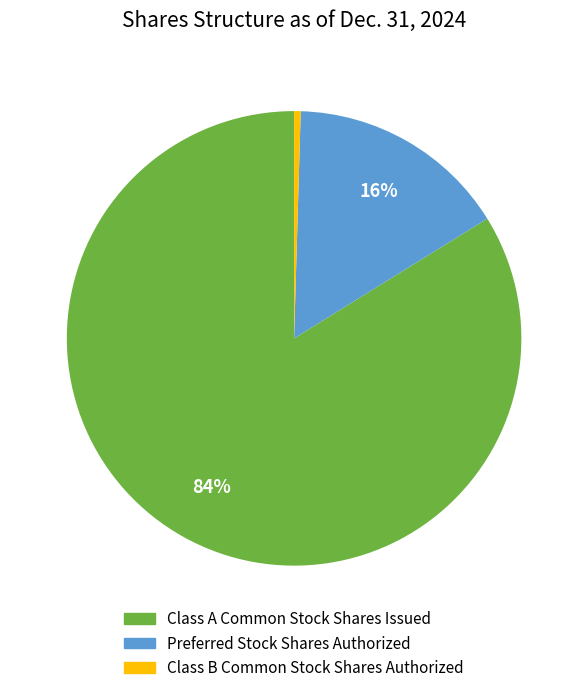

To the nearest percent, what is the combined percentage of Class A Common Stock Shares Issued and Preferred Stock Shares Authorized?

100%